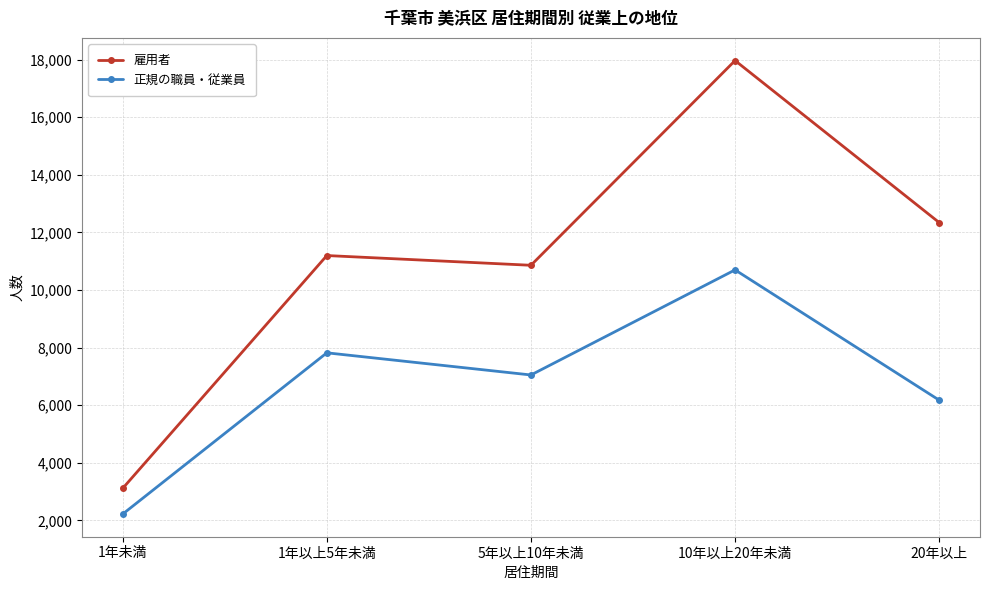

What is the total value across all series at 10年以上20年未満?

28665